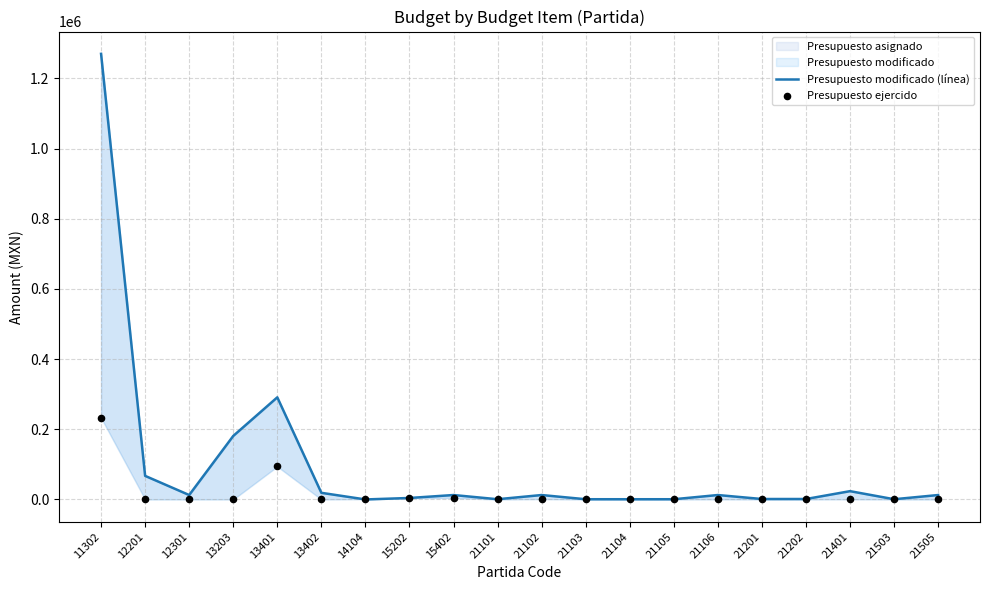

Which series has the largest total across all categories?

Presupuesto modificado (línea)